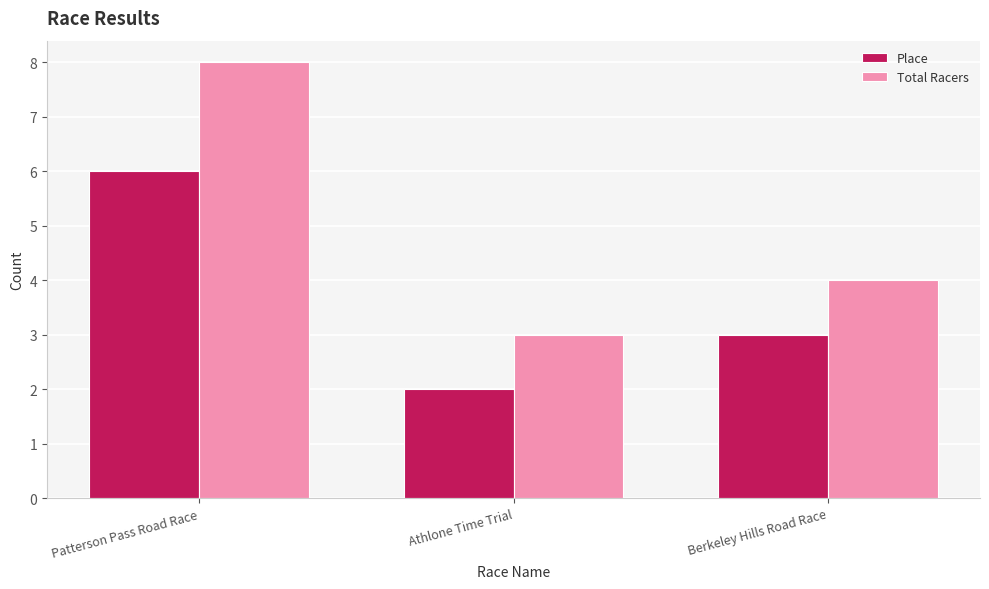

What are all the series names shown in the legend?

Place, Total Racers